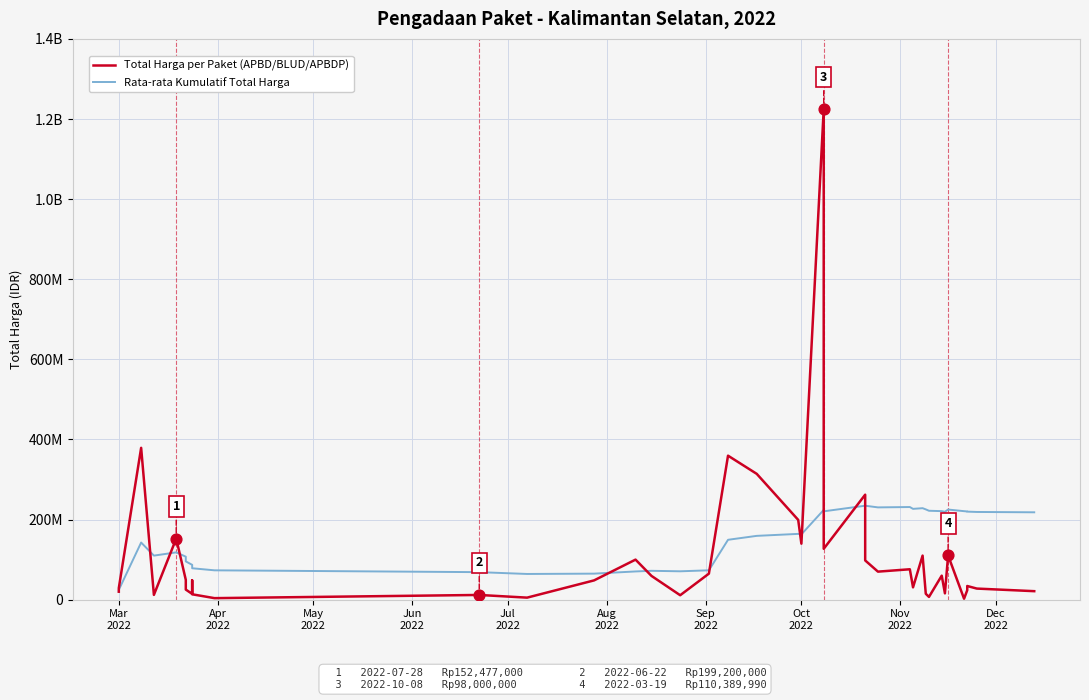

Which series has the widest spread of Y values?

Total Harga per Paket (APBD/BLUD/APBDP)